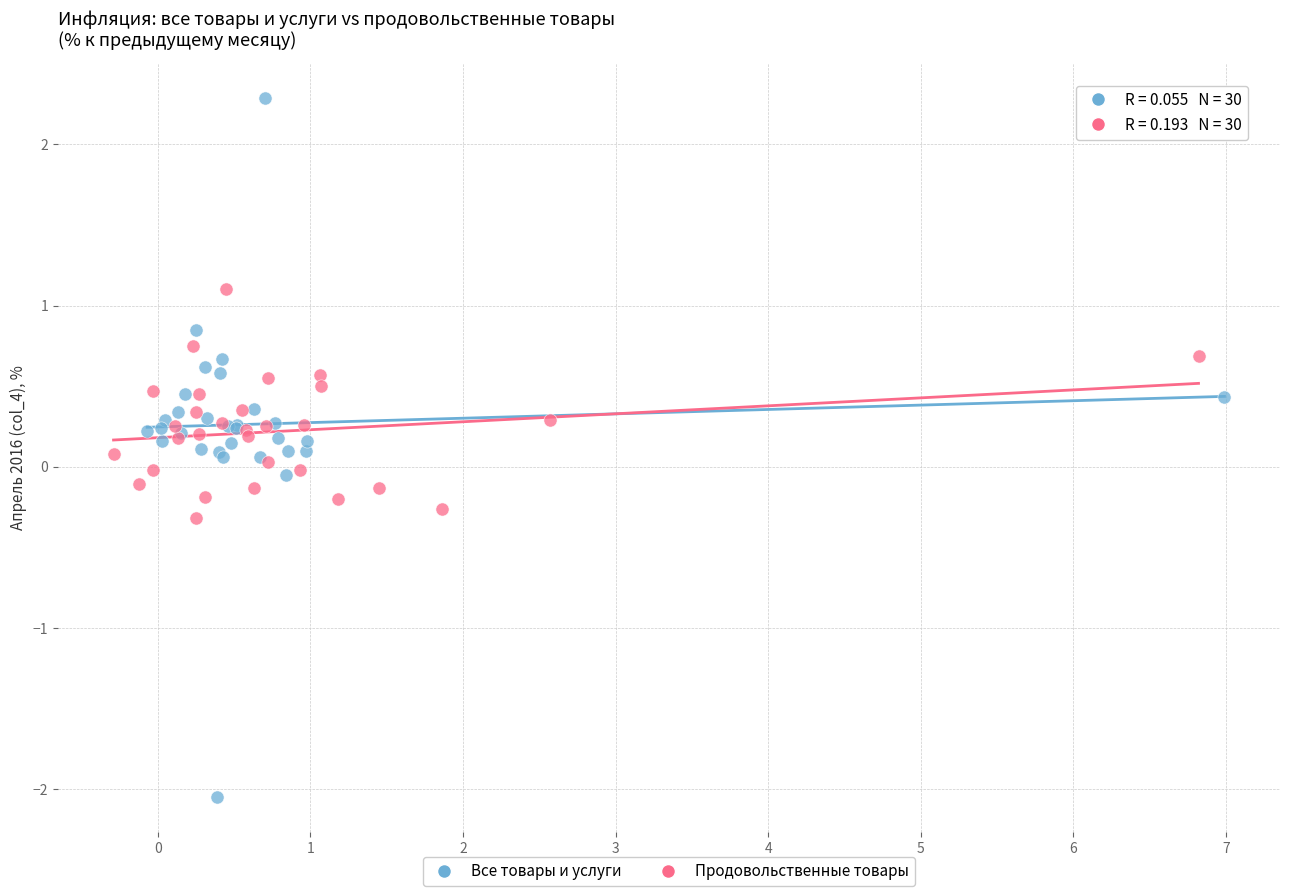

Which series reaches the maximum Y coordinate?

Все товары и услуги